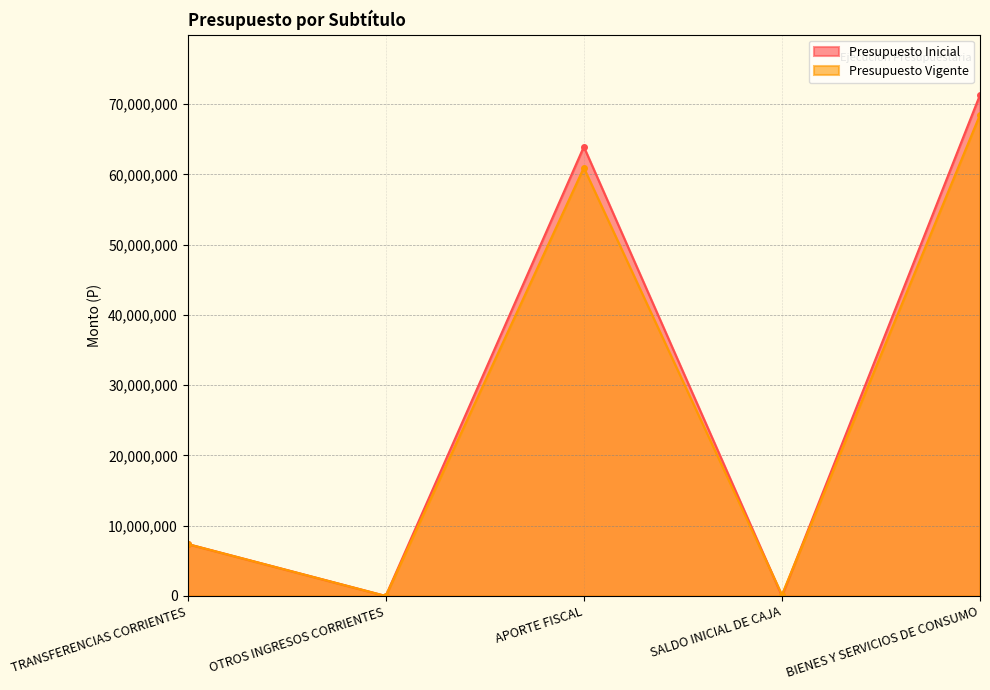

Rank the series by their maximum value, from lowest to highest.

Presupuesto Vigente, Presupuesto Inicial